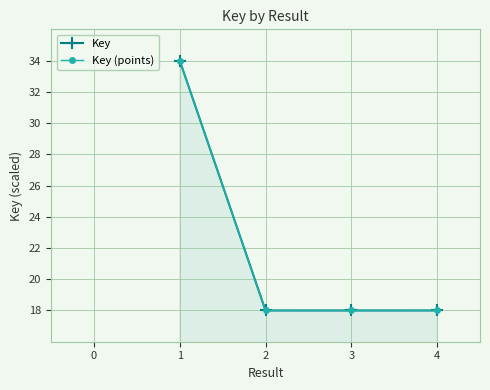

Is it true that Key equals 26.0 at 4?

False